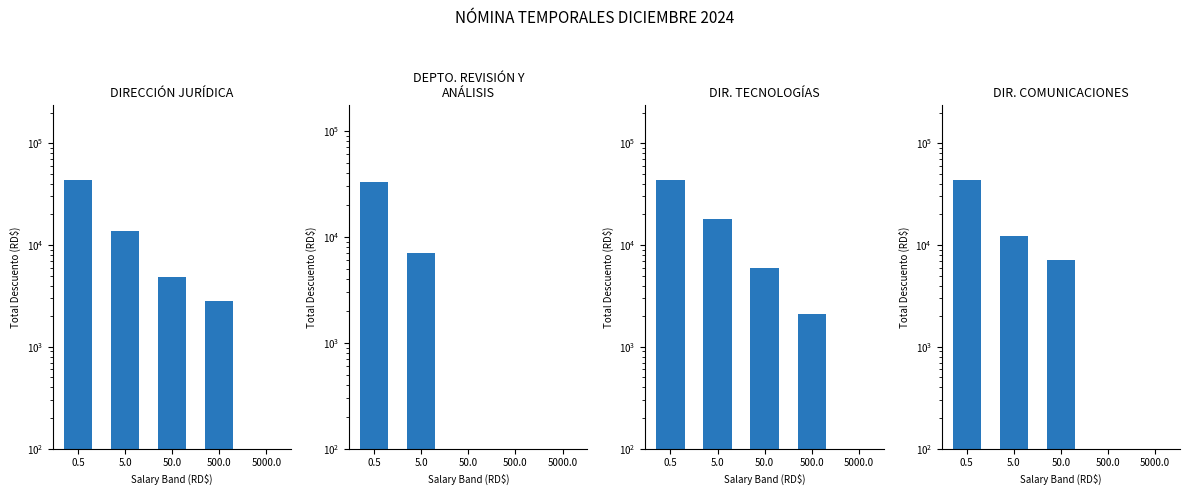

Rank the series at 0.5 from highest to lowest value.

DIRECCIÓN JURÍDICA, DIR. TECNOLOGÍAS, DIR. COMUNICACIONES, DEPTO. REVISIÓN Y
ANÁLISIS